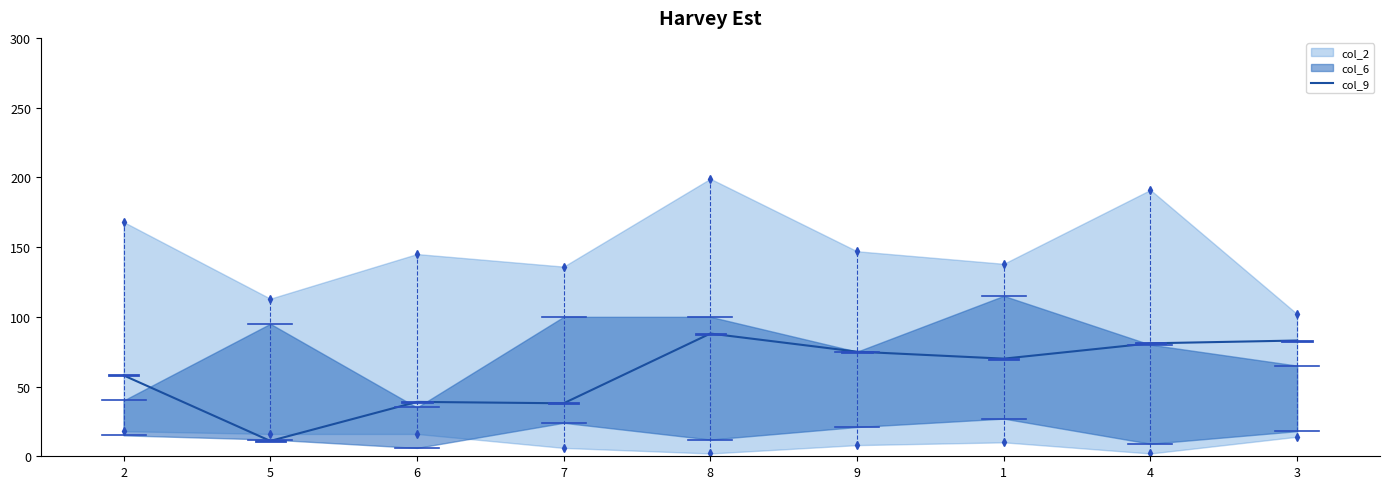

Does the chart have visible grid lines?

No